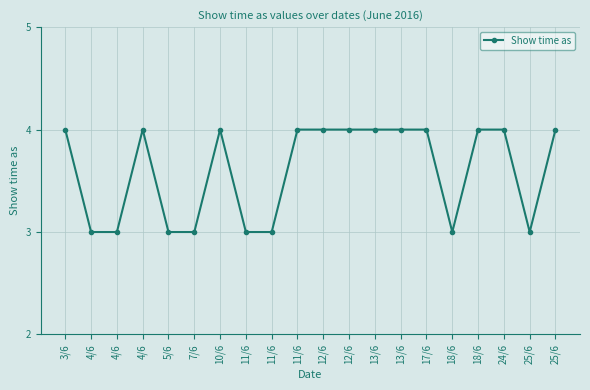

What is the label of the 5th point from the right?

18/6